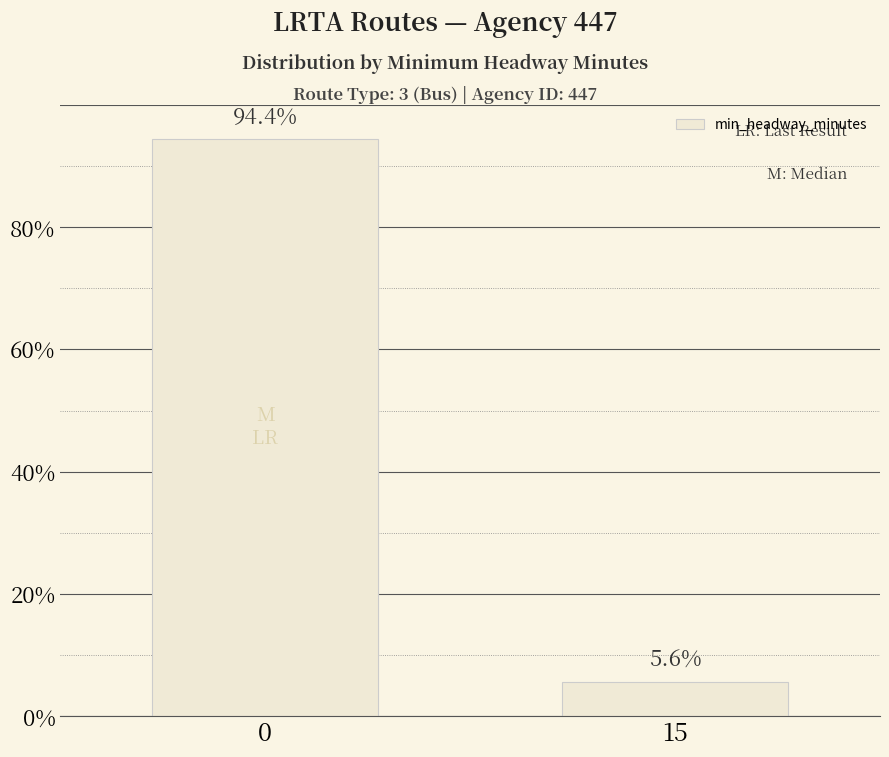

How many data points are above 94?

1